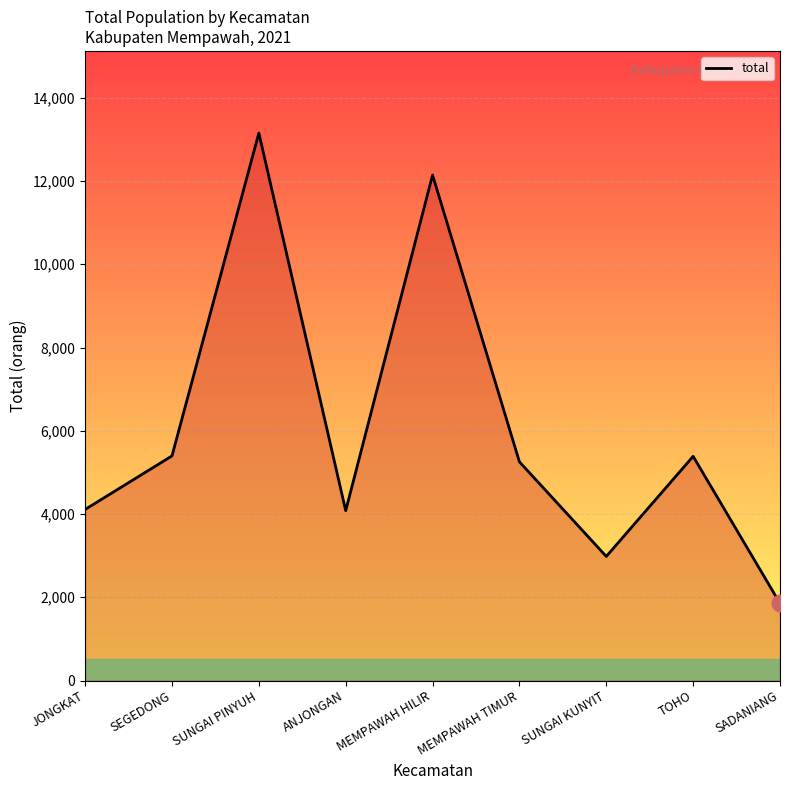

What is the average value?

6040